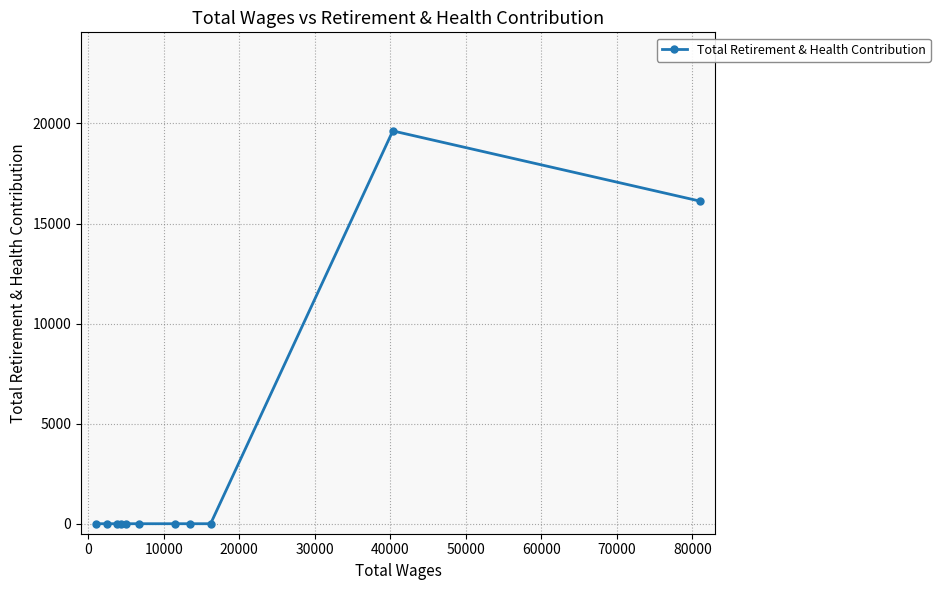

What is the sum of all values?

35749